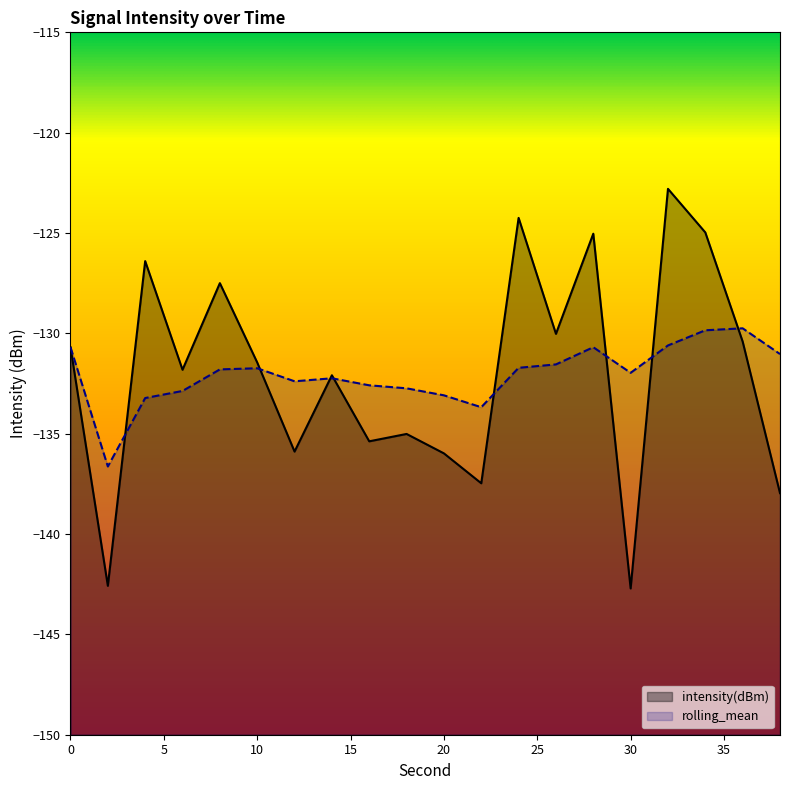

Which category has the lowest value in the intensity(dBm) series?

30